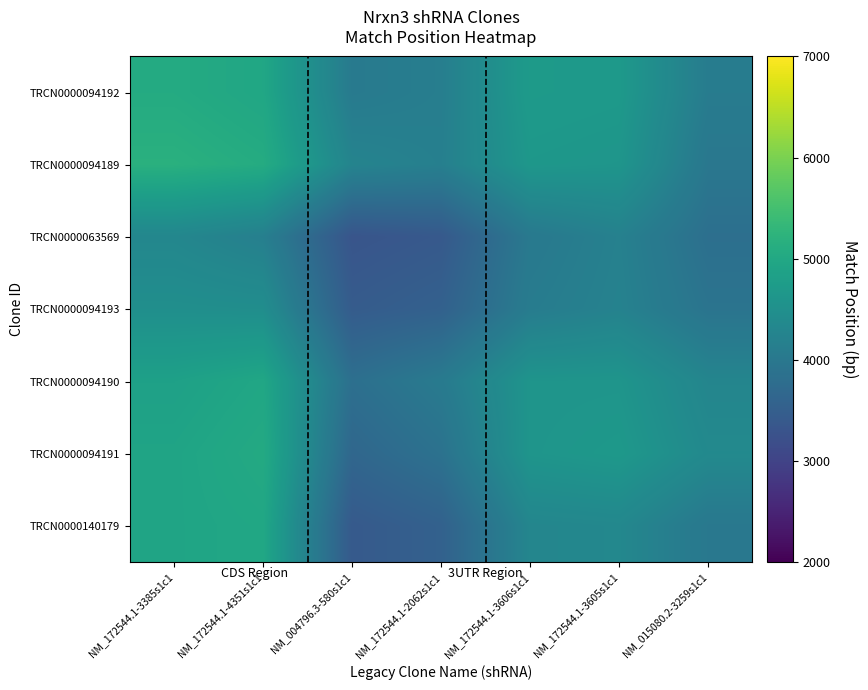

What is the total value across all series at NM_172544.1-3606s1c1?

30998.3